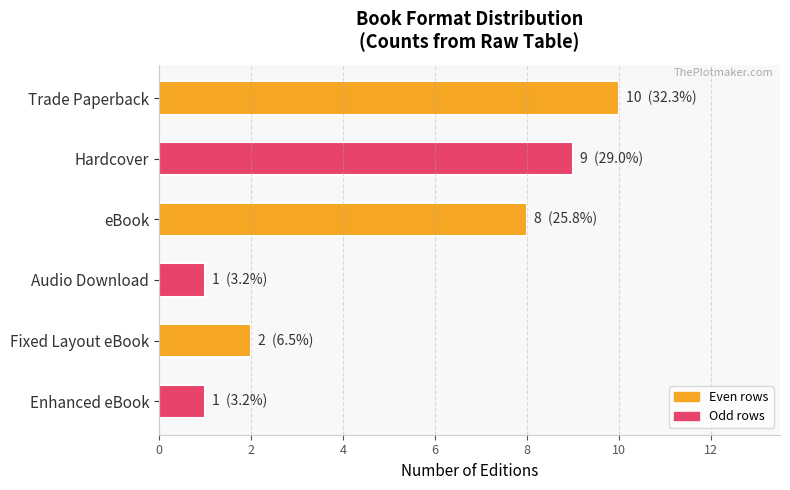

Reading top to bottom, transcribe all the data shown in this chart.

Trade Paperback=10	Hardcover=9	eBook=8	Audio Download=1	Fixed Layout eBook=2	Enhanced eBook=1